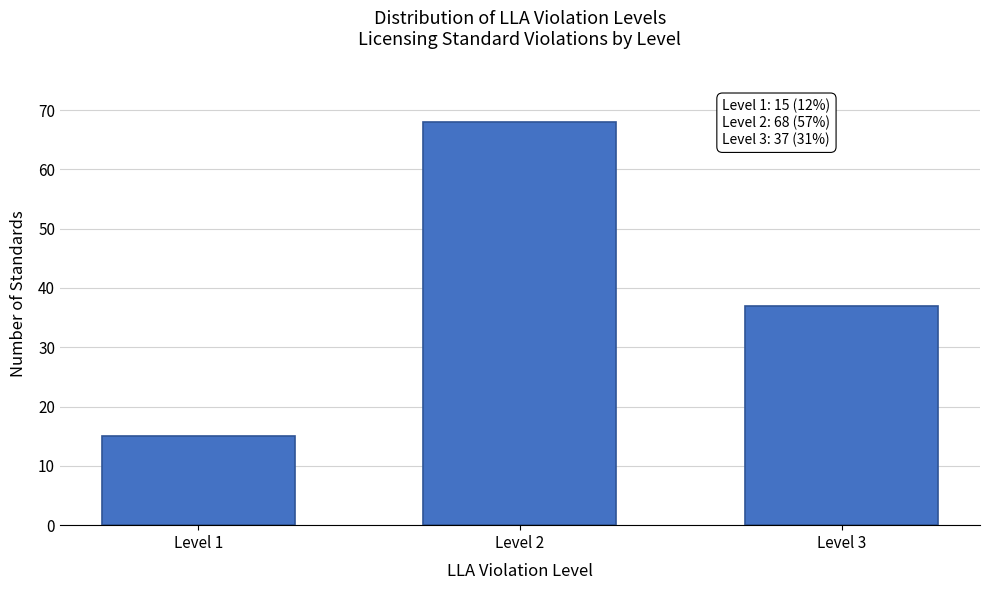

Reading right to left, what are all the values shown in this chart?

37	68	15